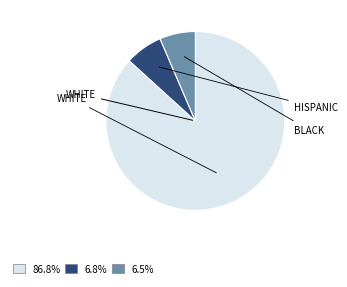

Is there a majority slice in this chart?

Yes